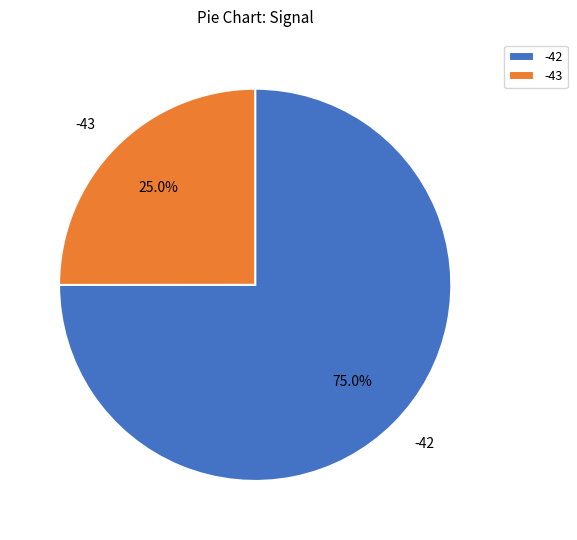

What percentage is the -42 slice, to the nearest percent?

75%